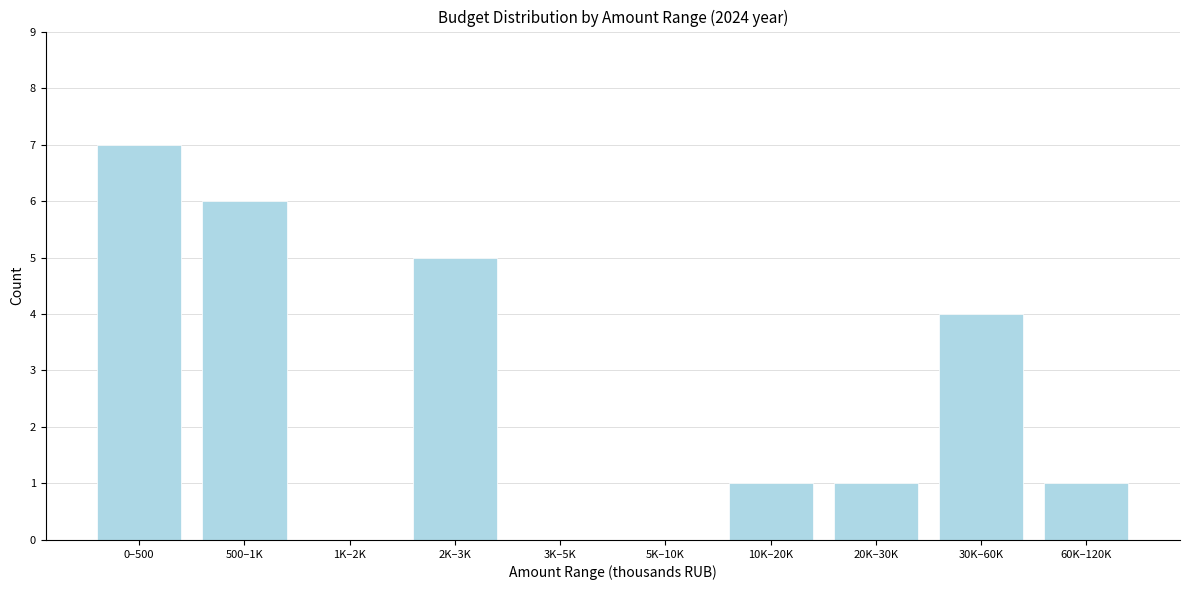

Reading right to left, list all the values displayed in this chart.

60K–120K=1	30K–60K=4	20K–30K=1	10K–20K=1	5K–10K=0	3K–5K=0	2K–3K=5	1K–2K=0	500–1K=6	0–500=7